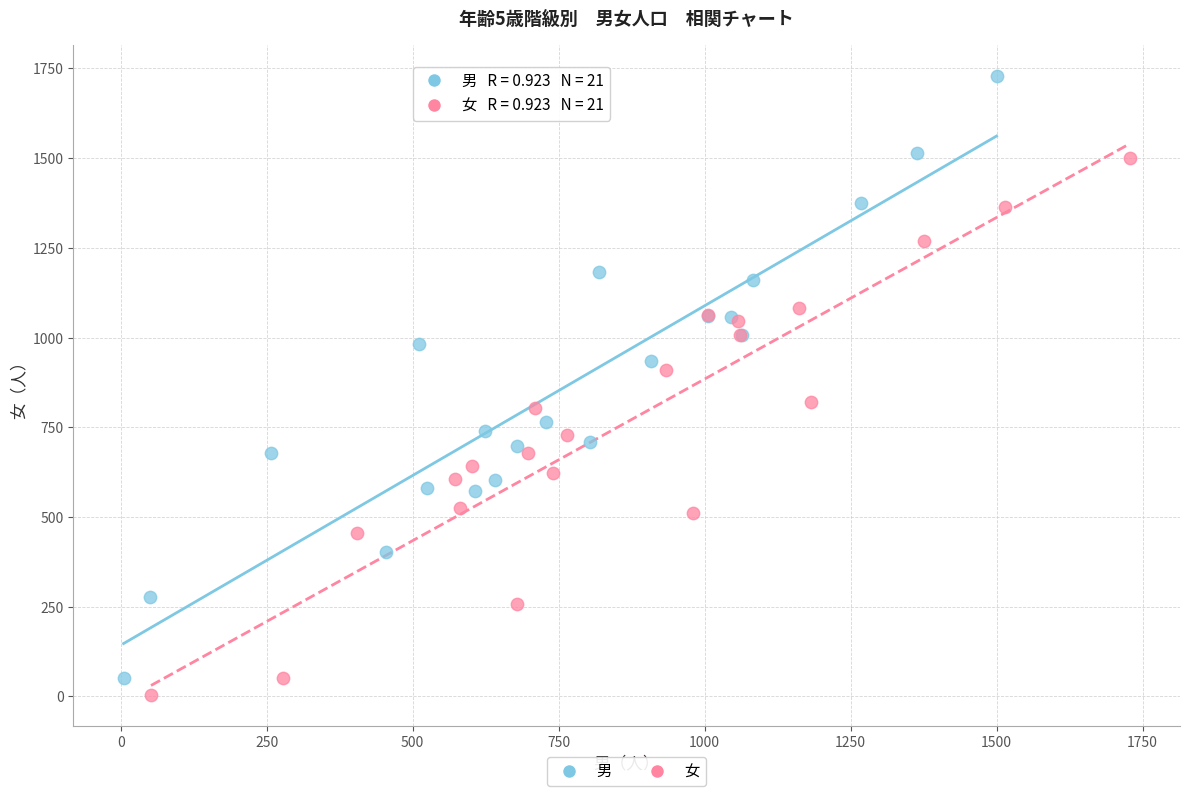

Which series reaches the minimum Y coordinate?

女